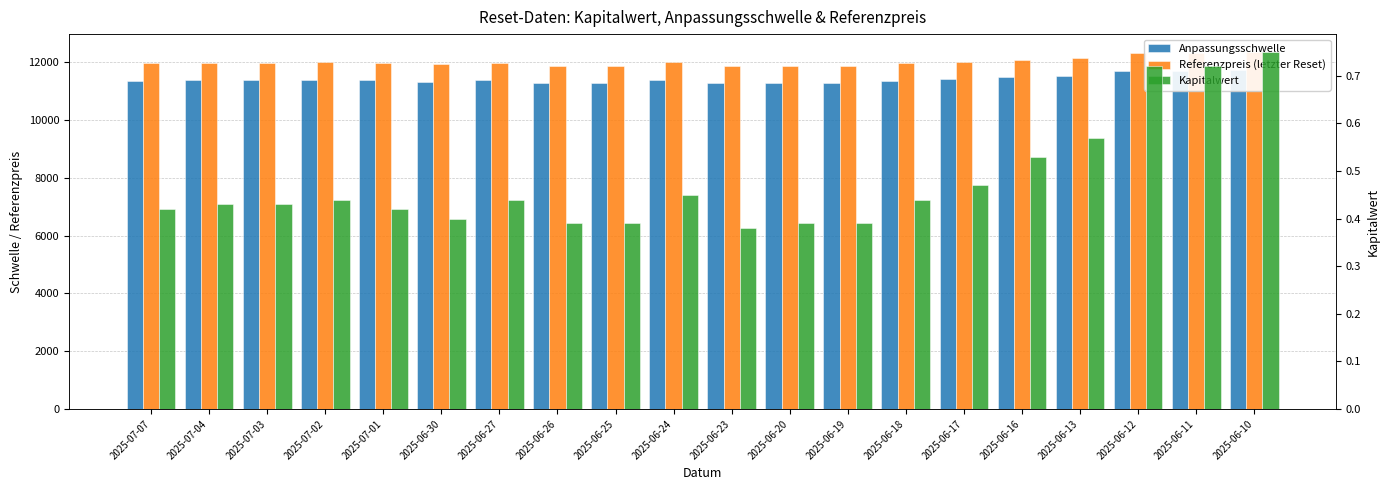

Are the bars horizontal?

No